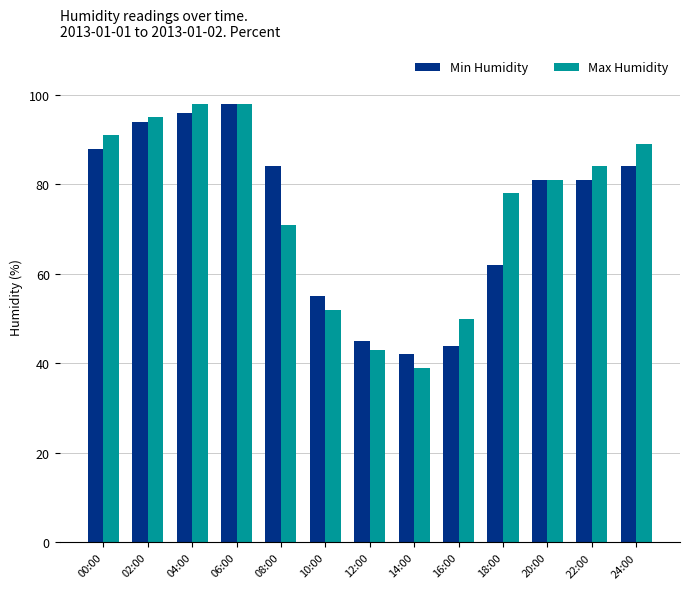

Between 06:00 and 10:00, which series saw the biggest shift?

Max Humidity